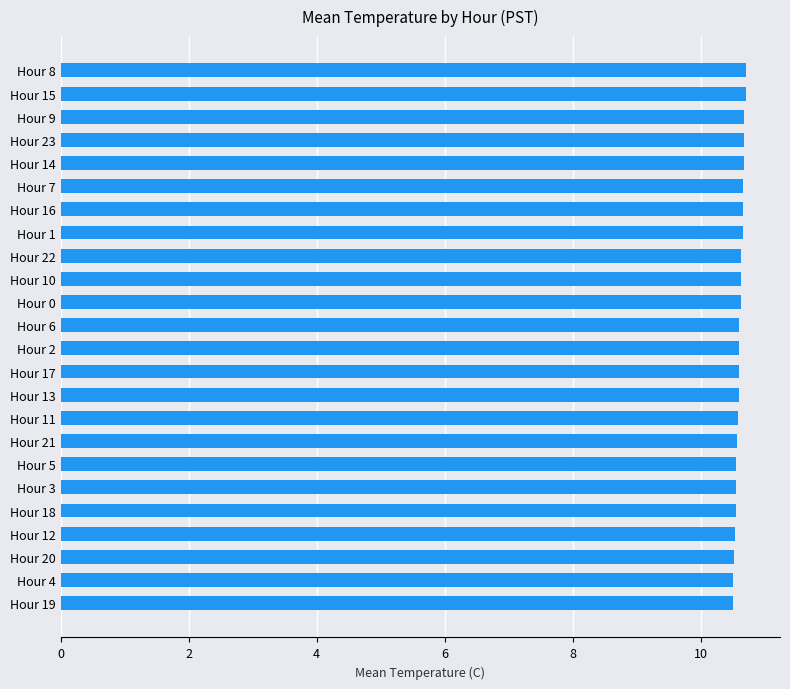

How many categories are shown in the chart?

24